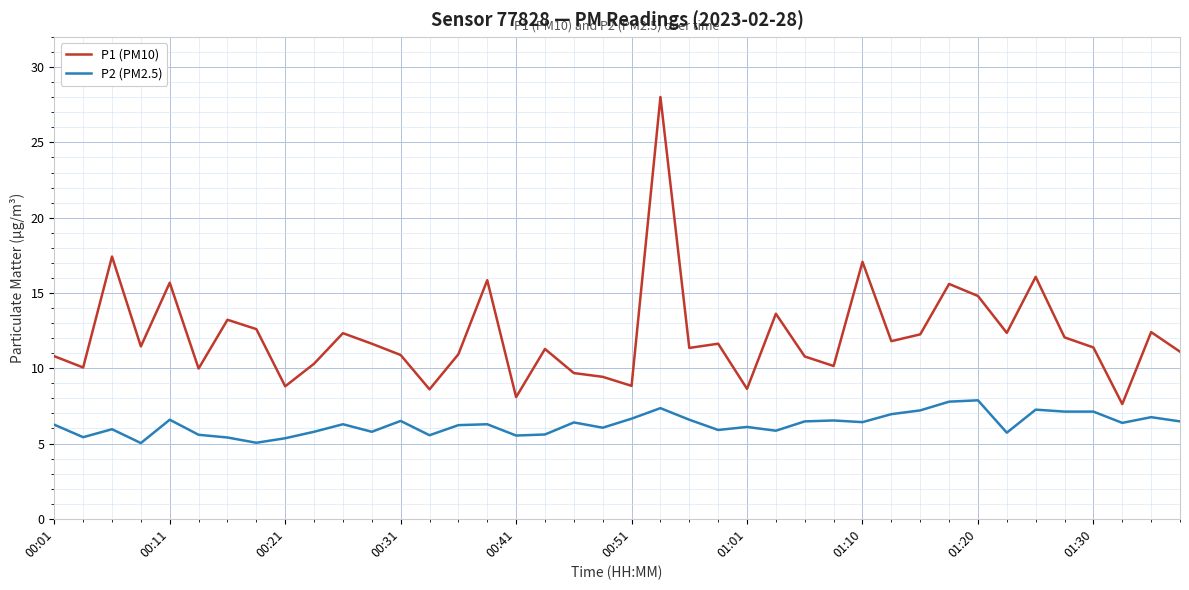

Does the chart display data point markers on the line(s)?

No